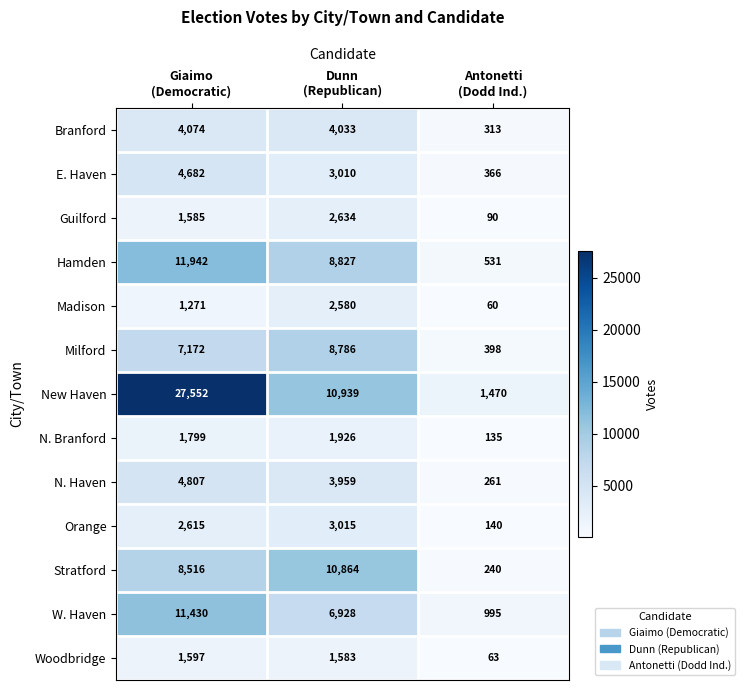

Rank the series by their maximum value, from highest to lowest.

New Haven, Hamden, W. Haven, Stratford, Milford, N. Haven, E. Haven, Branford, Orange, Guilford, Madison, N. Branford, Woodbridge